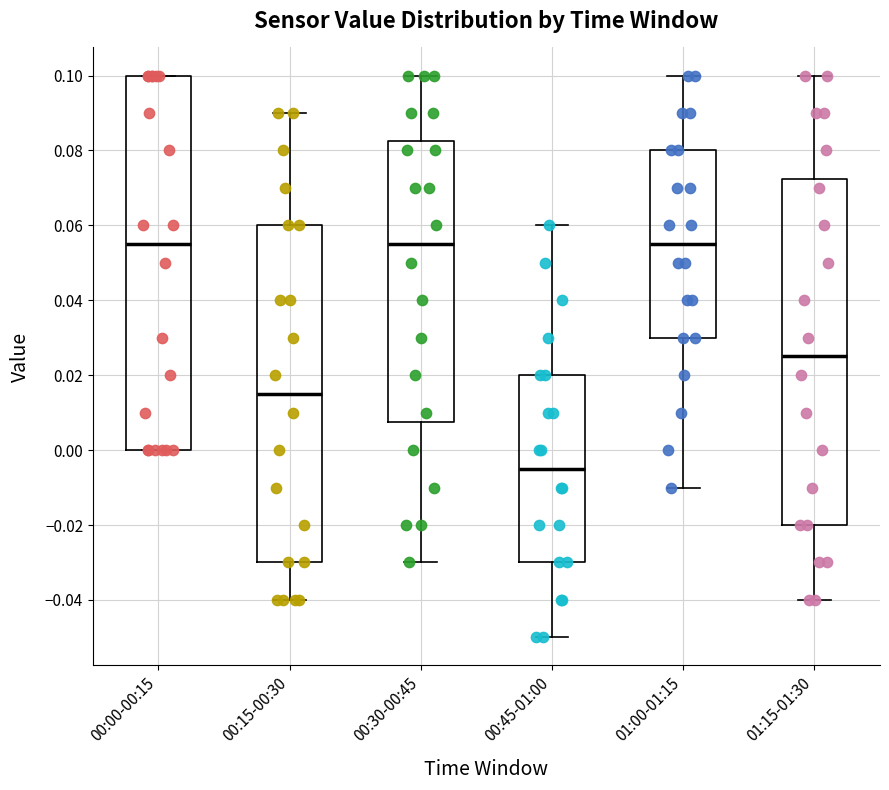

Reading left to right, transcribe this box plot: for each box, give where its median line is, the range the box spans, and where its two whiskers end, as read against the y-axis. The values are not printed on the chart, so give them approximately, as read against the axis.

00:00-00:15: median 0.056, box 0.000 to 0.100, whiskers 0.000 to 0.100
00:15-00:30: median 0.016, box -0.030 to 0.060, whiskers -0.040 to 0.090
00:30-00:45: median 0.056, box 0.008 to 0.082, whiskers -0.030 to 0.100
00:45-01:00: median -0.004, box -0.030 to 0.020, whiskers -0.050 to 0.060
01:00-01:15: median 0.056, box 0.030 to 0.080, whiskers -0.010 to 0.100
01:15-01:30: median 0.026, box -0.020 to 0.072, whiskers -0.040 to 0.100